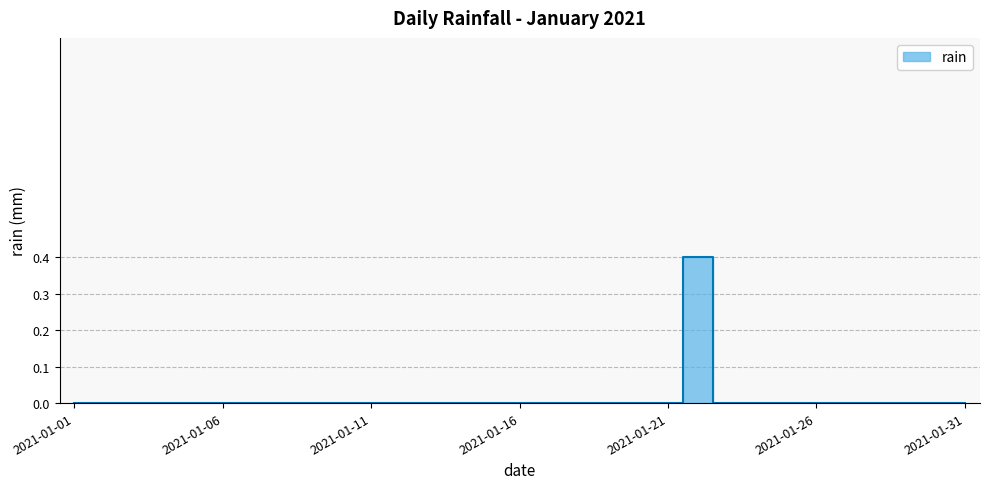

Which category has the highest value across all series?

2021-01-22